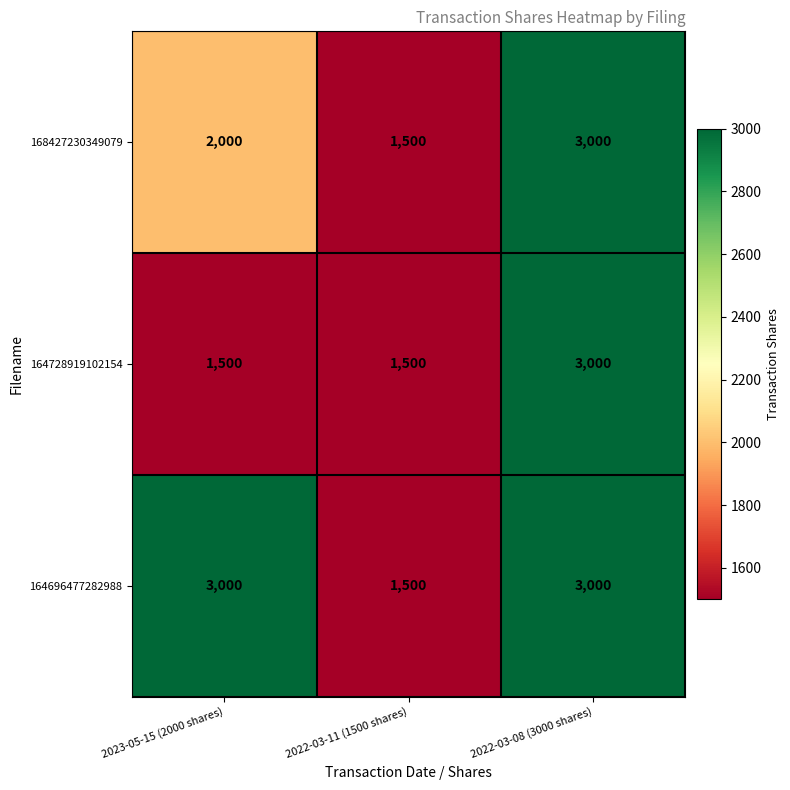

What is the maximum value for 168427230349079?

3000